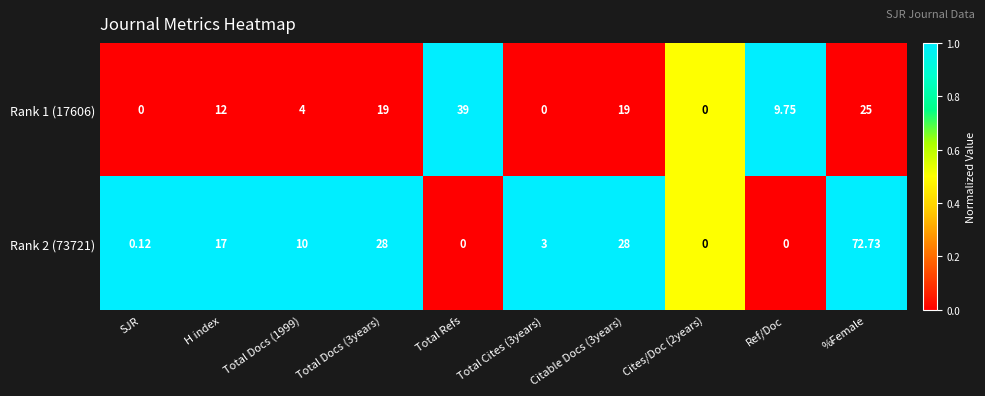

At which category does the chart reach its peak across all series?

%Female